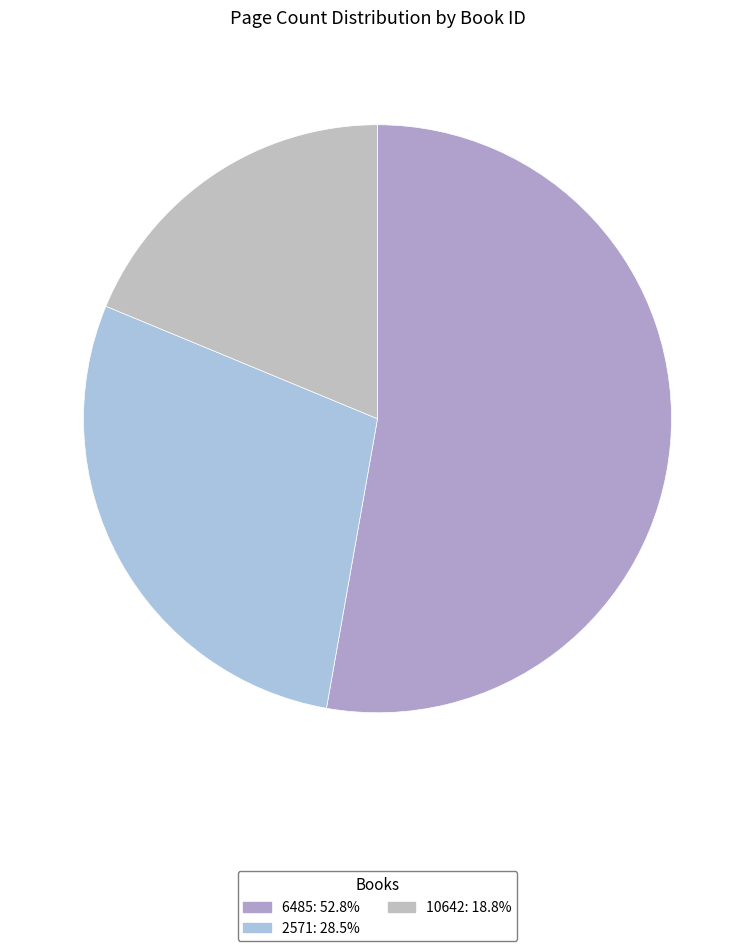

Do 10642 and 6485 together represent more than half of the pie?

Yes